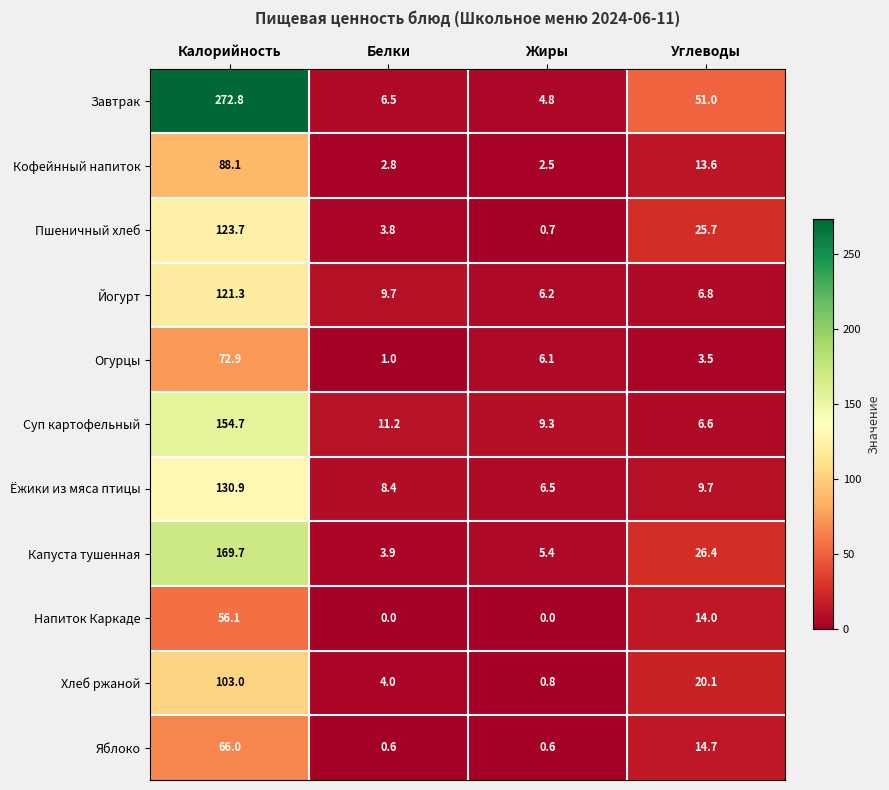

True or false: Пшеничный хлеб has a value of 25.7 at Углеводы.

True